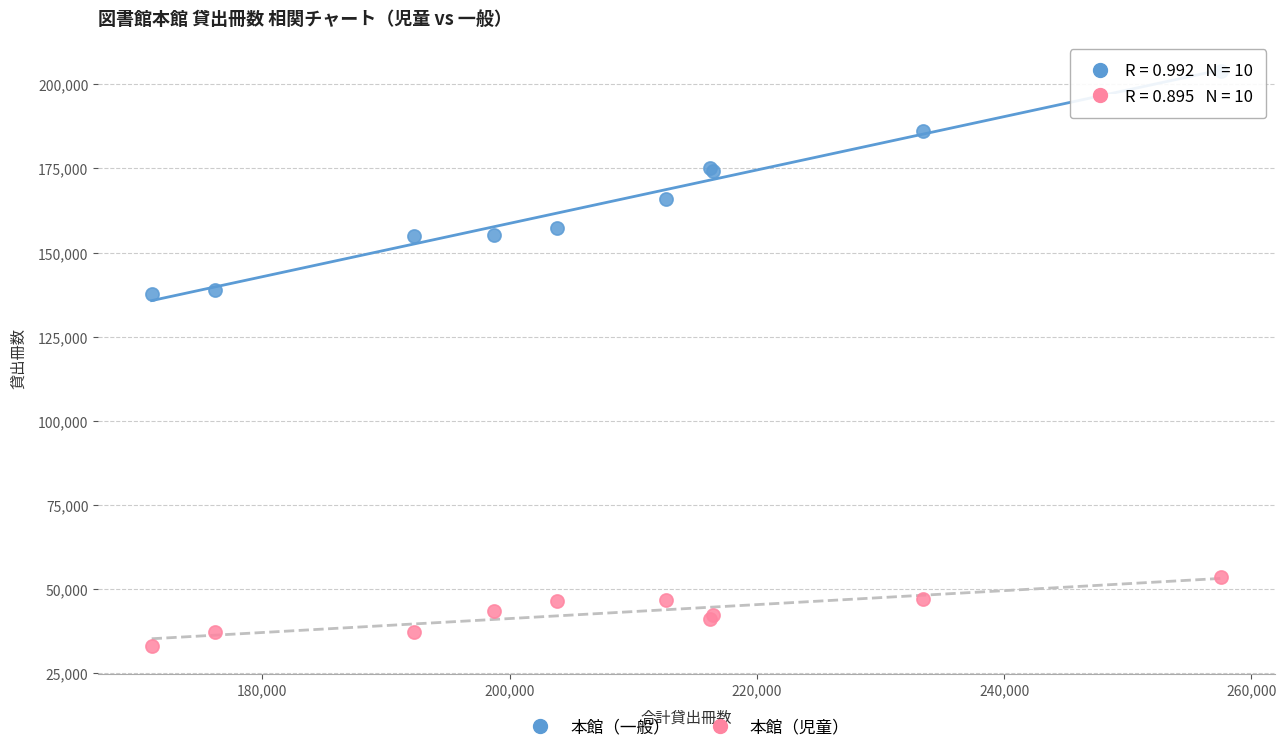

Which series reaches the minimum Y coordinate?

本館（児童）